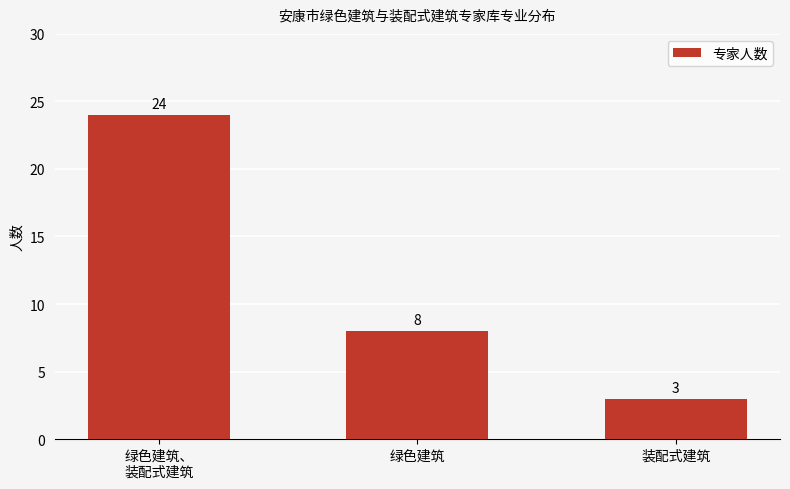

Rank the categories by value from lowest to highest.

装配式建筑, 绿色建筑, 绿色建筑、
装配式建筑